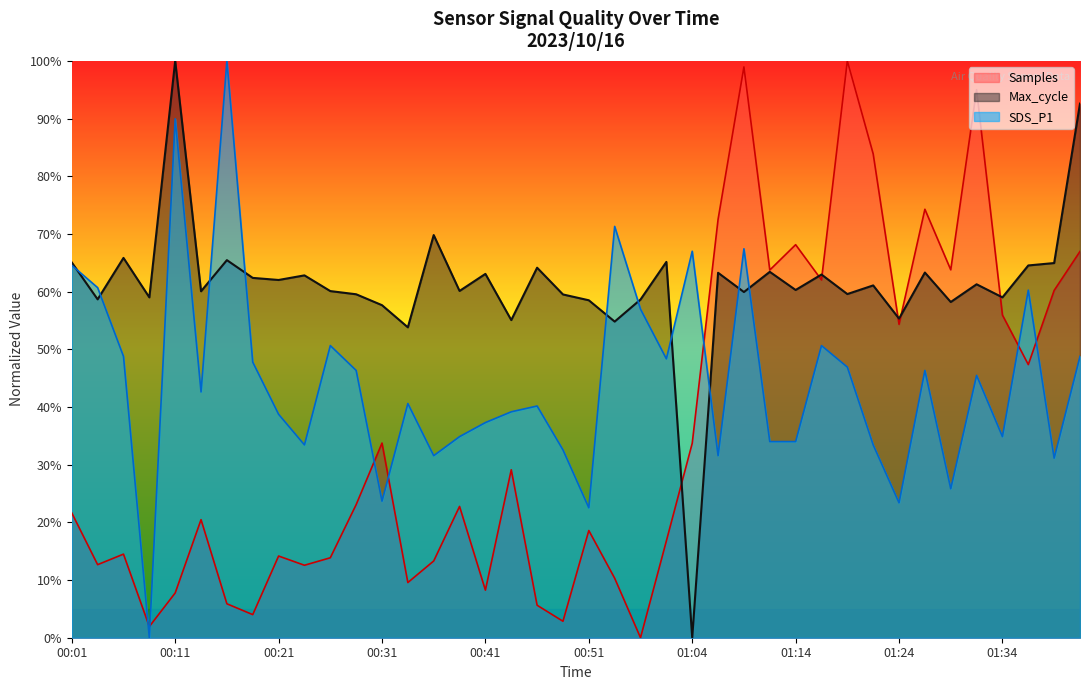

After their last crossing, which series has the higher values: SDS_P1 or Max_cycle?

Max_cycle